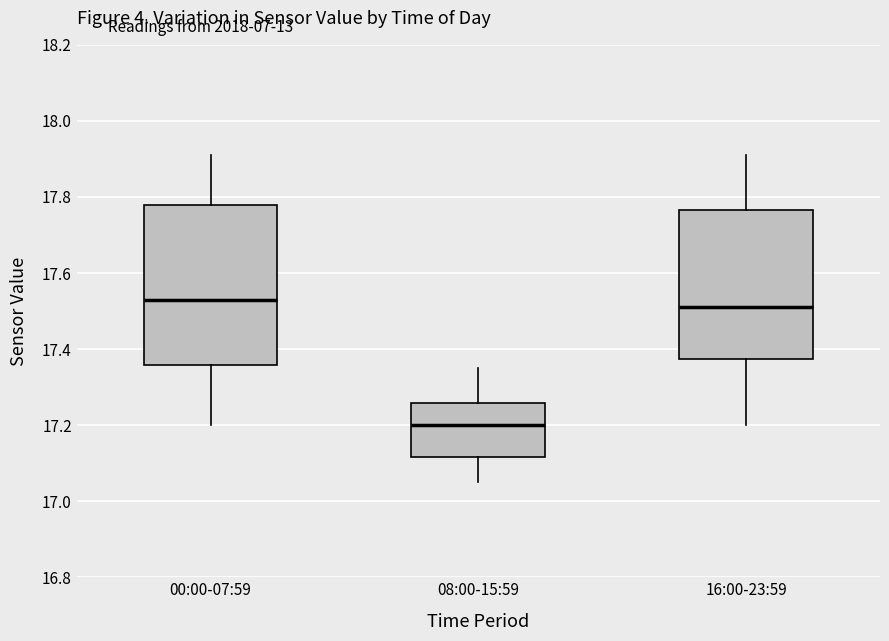

Which box is the tallest, from its lower edge to its upper edge?

00:00-07:59